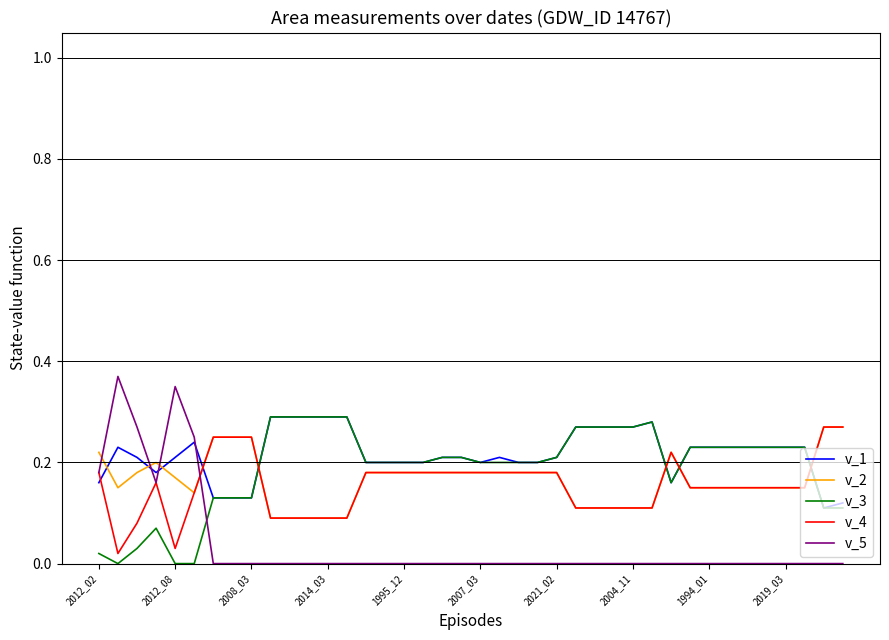

At how many categories does at least one series exceed 0?

40